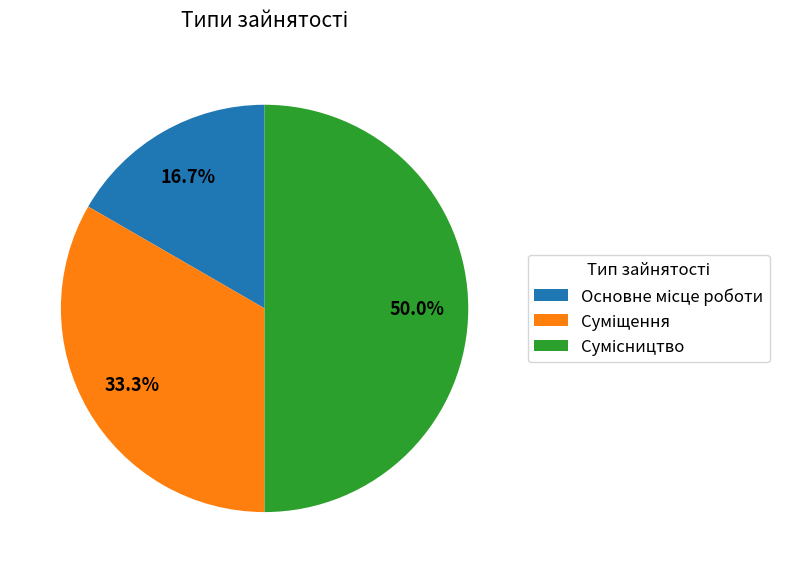

How many segments does this pie chart have?

3